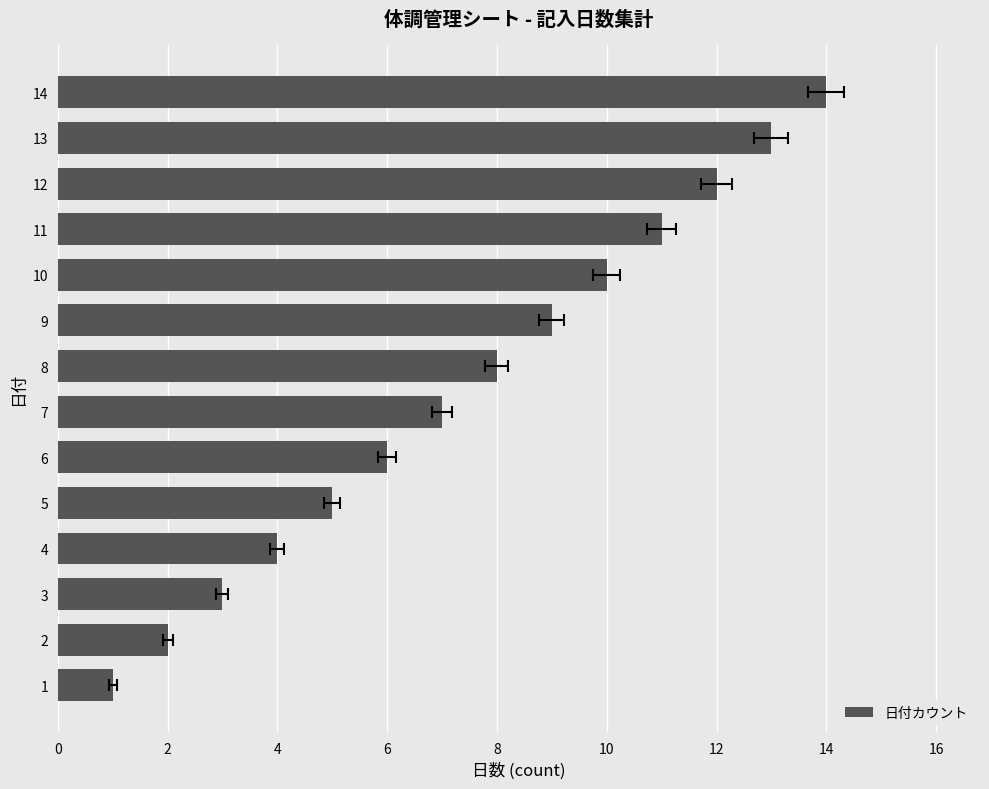

How many values are below 8?

7